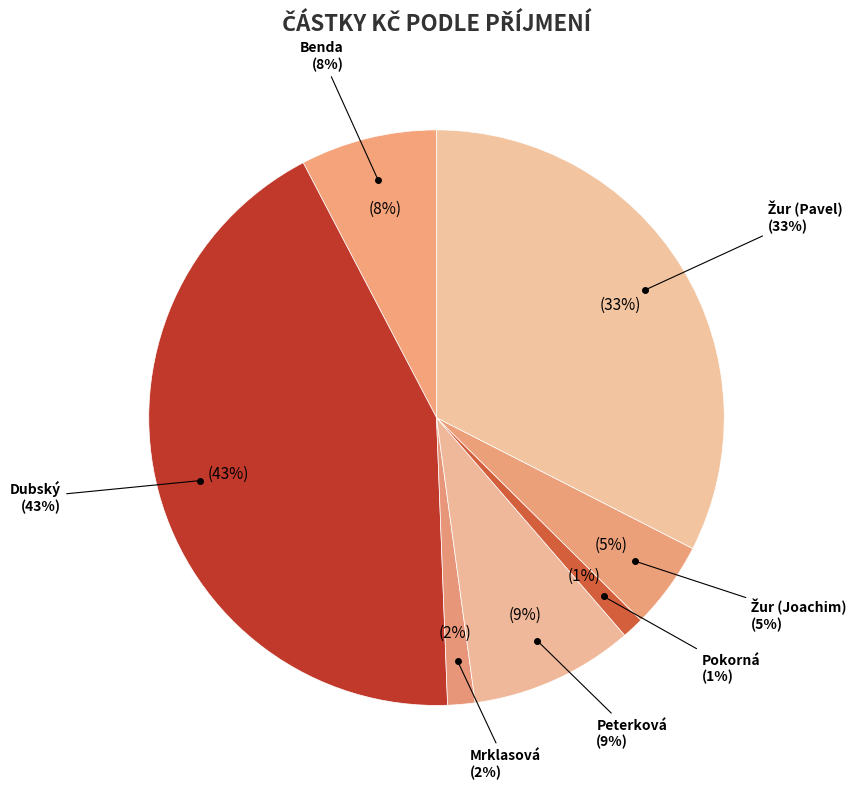

To the nearest percent, what is the combined percentage of Mrklasová and Žur (Pavel)?

34%